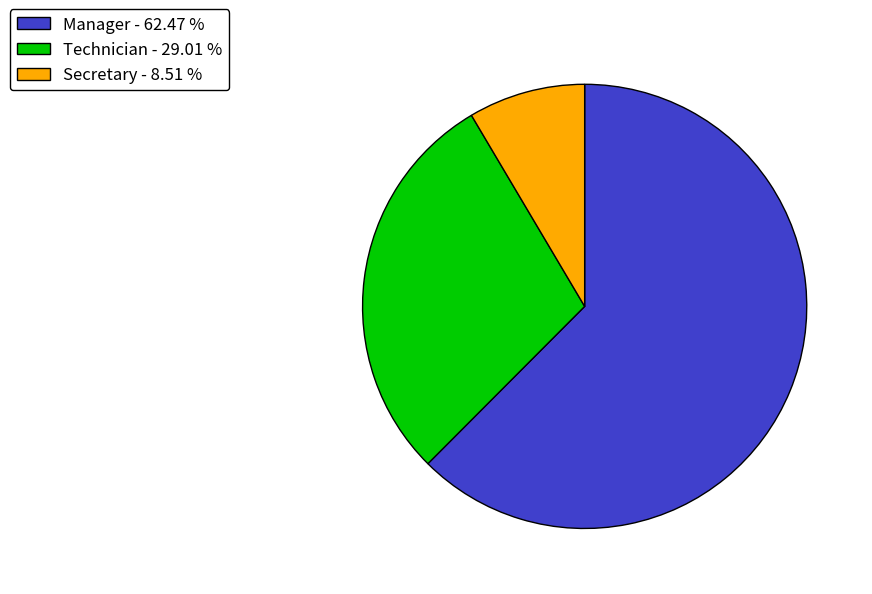

Is the sum of Manager - 62.47 % and Secretary - 8.51 % greater than half?

Yes